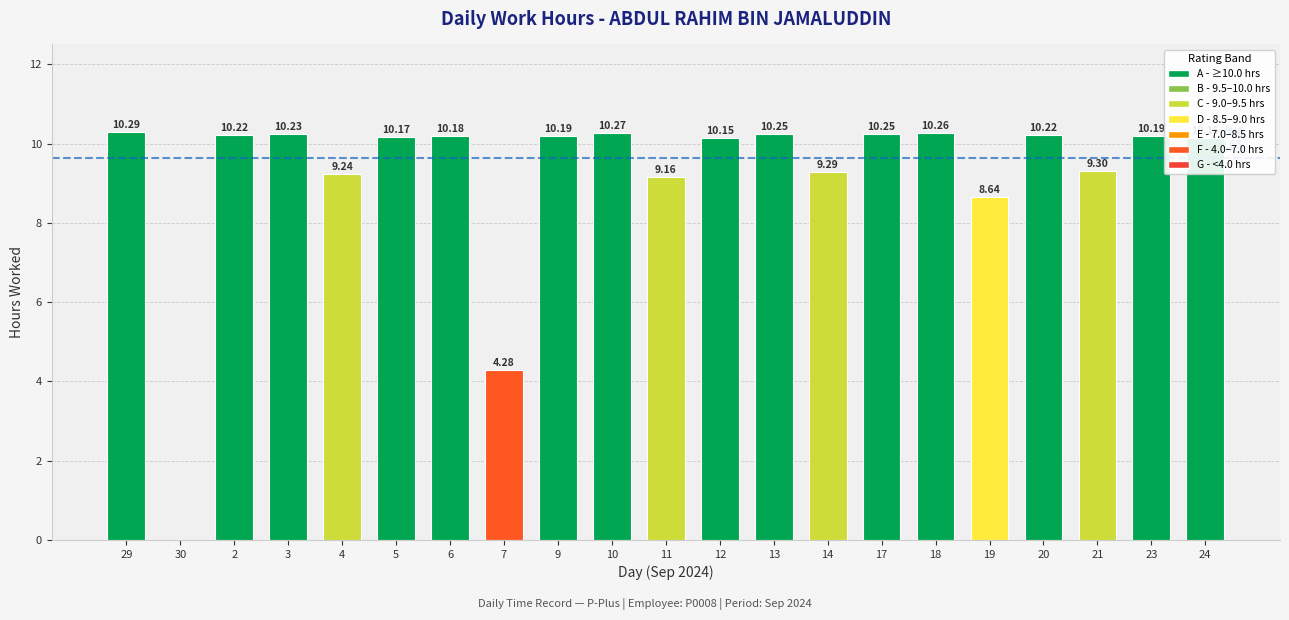

What is the sum of all values?

192.9